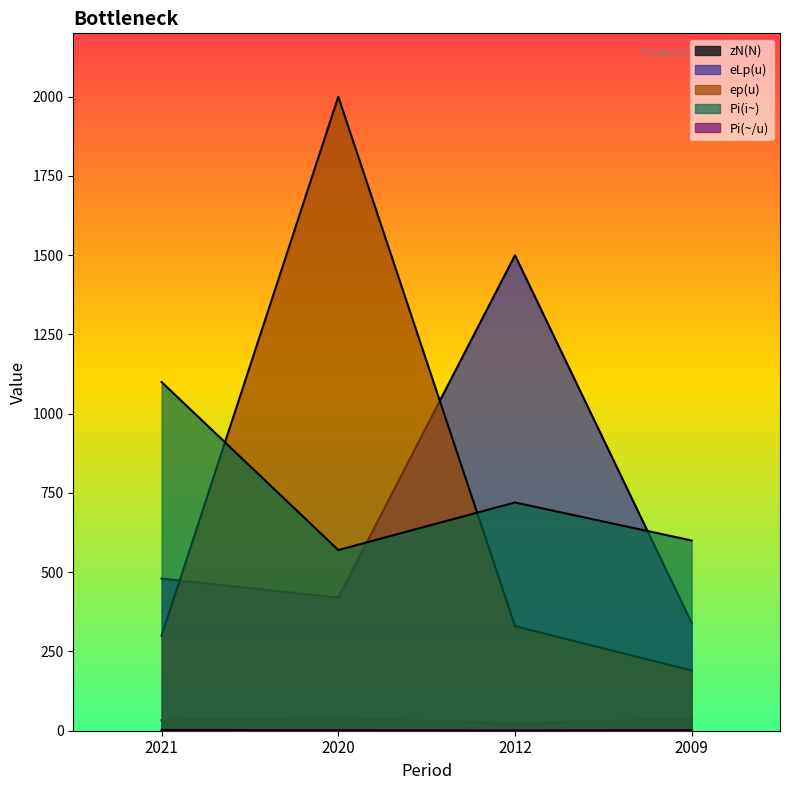

At 2021, list the series in order from largest to smallest.

Pi(i~), eLp(u), ep(u), zN(N), Pi(~/u)